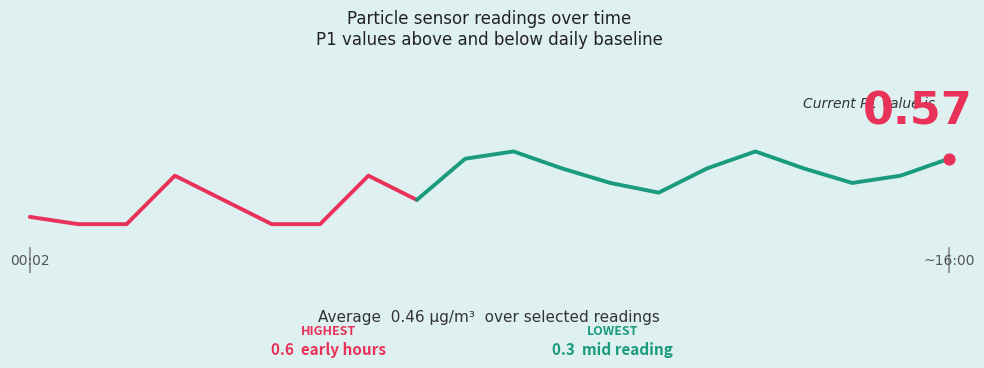

Which series reaches the minimum Y coordinate?

P1